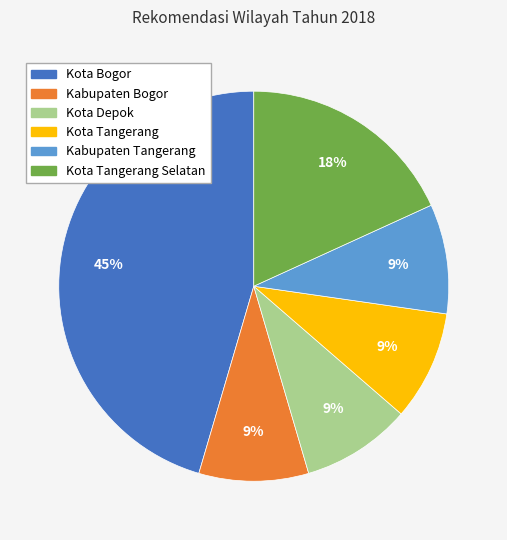

Does any single category account for the majority?

No